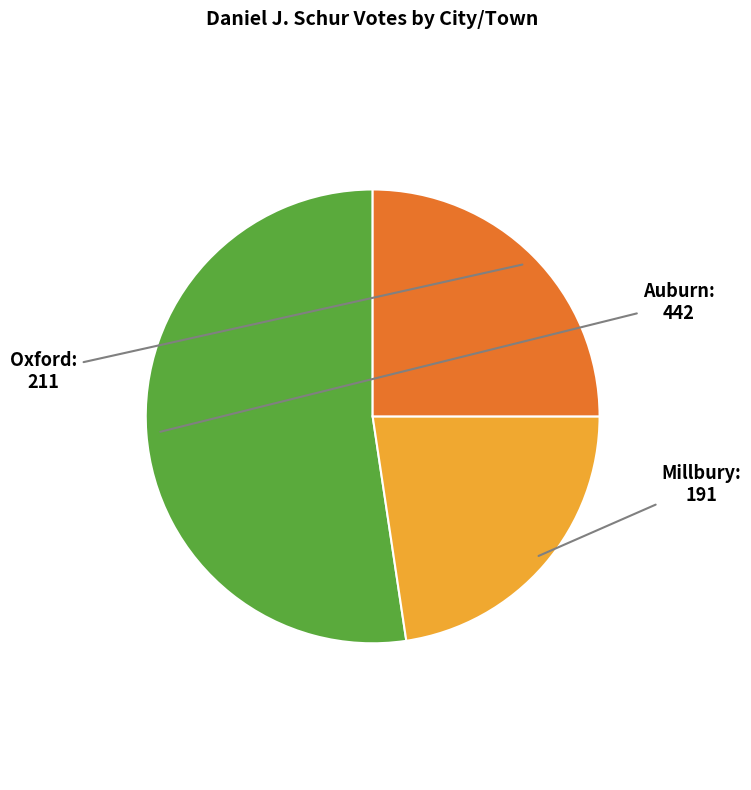

The Auburn slice represents 42% of the pie. True or false?

False